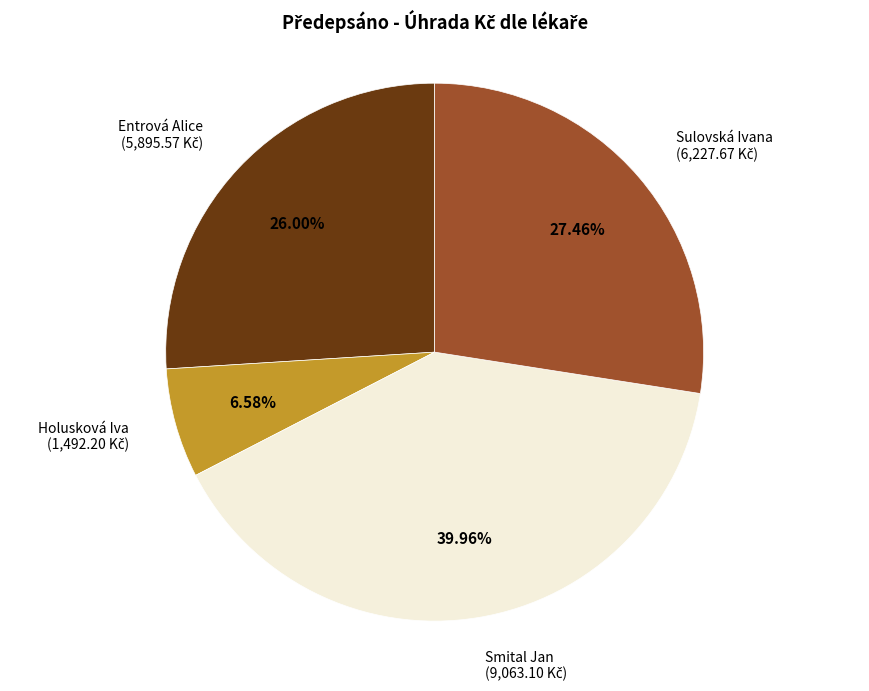

Is there any slice that represents more than half of the pie?

No